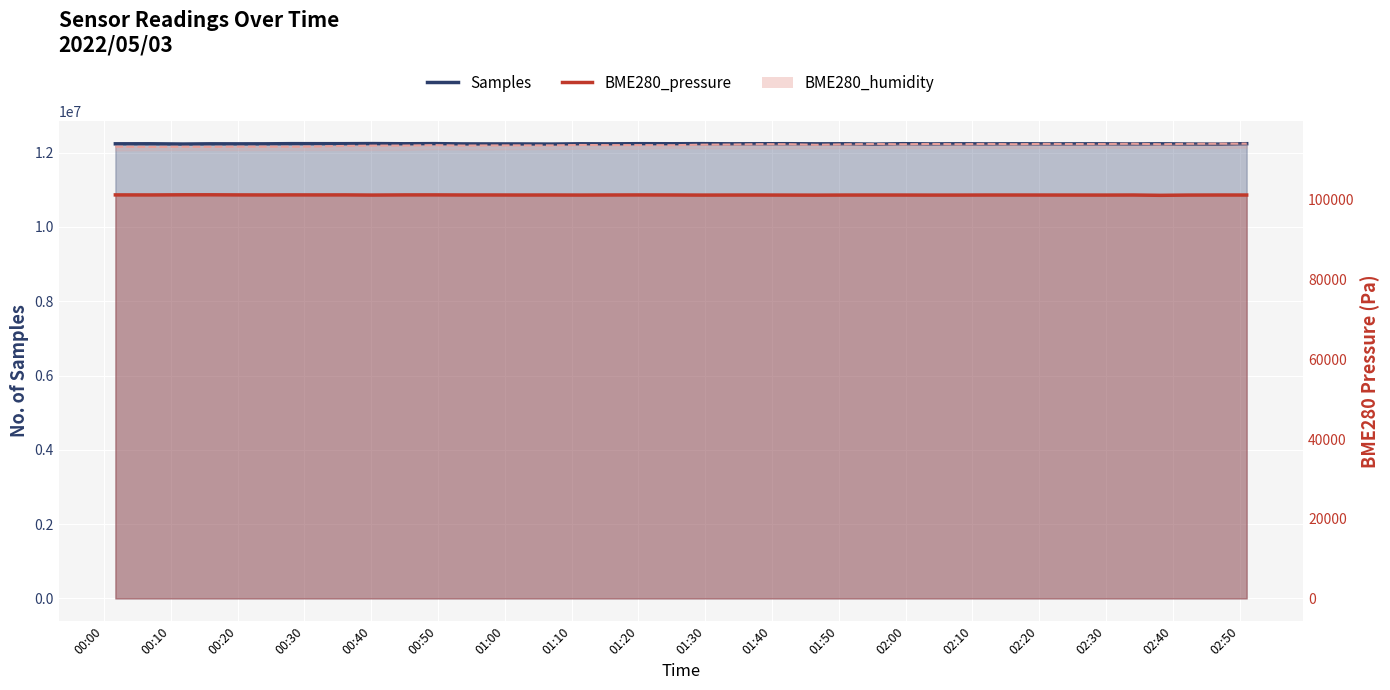

Reading left to right, list all the values displayed in this chart.

Samples: 2022/05/03 00:01:42=12235424.0	2022/05/03 00:06:57=12236561.0	2022/05/03 00:11:52=12229826.0	2022/05/03 00:15:57=12235498.0	2022/05/03 00:19:59=12234381.0	2022/05/03 00:24:02=12235171.0	2022/05/03 00:28:04=12240036.0	2022/05/03 00:32:06=12239177.0	2022/05/03 00:36:08=12239250.0	2022/05/03 00:40:11=12241693.0	2022/05/03 00:44:58=12236901.0	2022/05/03 00:49:30=12240346.0	2022/05/03 00:53:38=12233172.0	2022/05/03 00:58:08=12232204.0	2022/05/03 01:02:13=12231758.0	2022/05/03 01:06:57=12228713.0	2022/05/03 01:11:22=12236241.0	2022/05/03 01:15:29=12234388.0	2022/05/03 01:20:03=12238983.0	2022/05/03 01:25:05=12237385.0	2022/05/03 01:29:27=12239714.0	2022/05/03 01:33:42=12235624.0	2022/05/03 01:38:14=12237135.0	2022/05/03 01:42:35=12238297.0	2022/05/03 01:46:37=12234751.0	2022/05/03 01:50:58=12236317.0	2022/05/03 01:55:23=12226895.0	2022/05/03 01:59:35=12238561.0	2022/05/03 02:03:48=12233285.0	2022/05/03 02:07:57=12235871.0	2022/05/03 02:12:13=12233698.0	2022/05/03 02:16:15=12236168.0	2022/05/03 02:20:46=12234146.0	2022/05/03 02:25:27=12234177.0	2022/05/03 02:29:44=12235319.0	2022/05/03 02:34:06=12232539.0	2022/05/03 02:38:10=12235158.0	2022/05/03 02:42:13=12230432.0	2022/05/03 02:46:56=12227370.0	2022/05/03 02:51:04=12238918.0
BME280_pressure: 2022/05/03 00:01:42=101239.3	2022/05/03 00:06:57=101227.4	2022/05/03 00:11:52=101263.5	2022/05/03 00:15:57=101265.5	2022/05/03 00:19:59=101239.0	2022/05/03 00:24:02=101225.7	2022/05/03 00:28:04=101237.6	2022/05/03 00:32:06=101231.9	2022/05/03 00:36:08=101239.0	2022/05/03 00:40:11=101197.2	2022/05/03 00:44:58=101238.1	2022/05/03 00:49:30=101241.4	2022/05/03 00:53:38=101217.8	2022/05/03 00:58:08=101216.8	2022/05/03 01:02:13=101207.0	2022/05/03 01:06:57=101212.1	2022/05/03 01:11:22=101198.4	2022/05/03 01:15:29=101214.7	2022/05/03 01:20:03=101228.8	2022/05/03 01:25:05=101217.4	2022/05/03 01:29:27=101192.3	2022/05/03 01:33:42=101202.6	2022/05/03 01:38:14=101206.4	2022/05/03 01:42:35=101192.6	2022/05/03 01:46:37=101178.5	2022/05/03 01:50:58=101202.2	2022/05/03 01:55:23=101204.8	2022/05/03 01:59:35=101203.7	2022/05/03 02:03:48=101191.6	2022/05/03 02:07:57=101194.5	2022/05/03 02:12:13=101208.8	2022/05/03 02:16:15=101209.6	2022/05/03 02:20:46=101205.1	2022/05/03 02:25:27=101200.8	2022/05/03 02:29:44=101194.9	2022/05/03 02:34:06=101211.1	2022/05/03 02:38:10=101133.0	2022/05/03 02:42:13=101195.8	2022/05/03 02:46:56=101211.6	2022/05/03 02:51:04=101207.9
BME280_humidity: 2022/05/03 00:01:42=113343.0	2022/05/03 00:06:57=113274.0	2022/05/03 00:11:52=113325.0	2022/05/03 00:15:57=113301.0	2022/05/03 00:19:59=113343.0	2022/05/03 00:24:02=113358.0	2022/05/03 00:28:04=113328.0	2022/05/03 00:32:06=113412.0	2022/05/03 00:36:08=113523.0	2022/05/03 00:40:11=113604.0	2022/05/03 00:44:58=113619.0	2022/05/03 00:49:30=113718.0	2022/05/03 00:53:38=113616.0	2022/05/03 00:58:08=113655.0	2022/05/03 01:02:13=113667.0	2022/05/03 01:06:57=113661.0	2022/05/03 01:11:22=113763.0	2022/05/03 01:15:29=113727.0	2022/05/03 01:20:03=113730.0	2022/05/03 01:25:05=113703.0	2022/05/03 01:29:27=113835.0	2022/05/03 01:33:42=113871.0	2022/05/03 01:38:14=113964.0	2022/05/03 01:42:35=113961.0	2022/05/03 01:46:37=113808.0	2022/05/03 01:50:58=113937.0	2022/05/03 01:55:23=114015.0	2022/05/03 01:59:35=113946.0	2022/05/03 02:03:48=114024.0	2022/05/03 02:07:57=113955.0	2022/05/03 02:12:13=114033.0	2022/05/03 02:16:15=113955.0	2022/05/03 02:20:46=114045.0	2022/05/03 02:25:27=113994.0	2022/05/03 02:29:44=114018.0	2022/05/03 02:34:06=114081.0	2022/05/03 02:38:10=113949.0	2022/05/03 02:42:13=114060.0	2022/05/03 02:46:56=114096.0	2022/05/03 02:51:04=114111.0